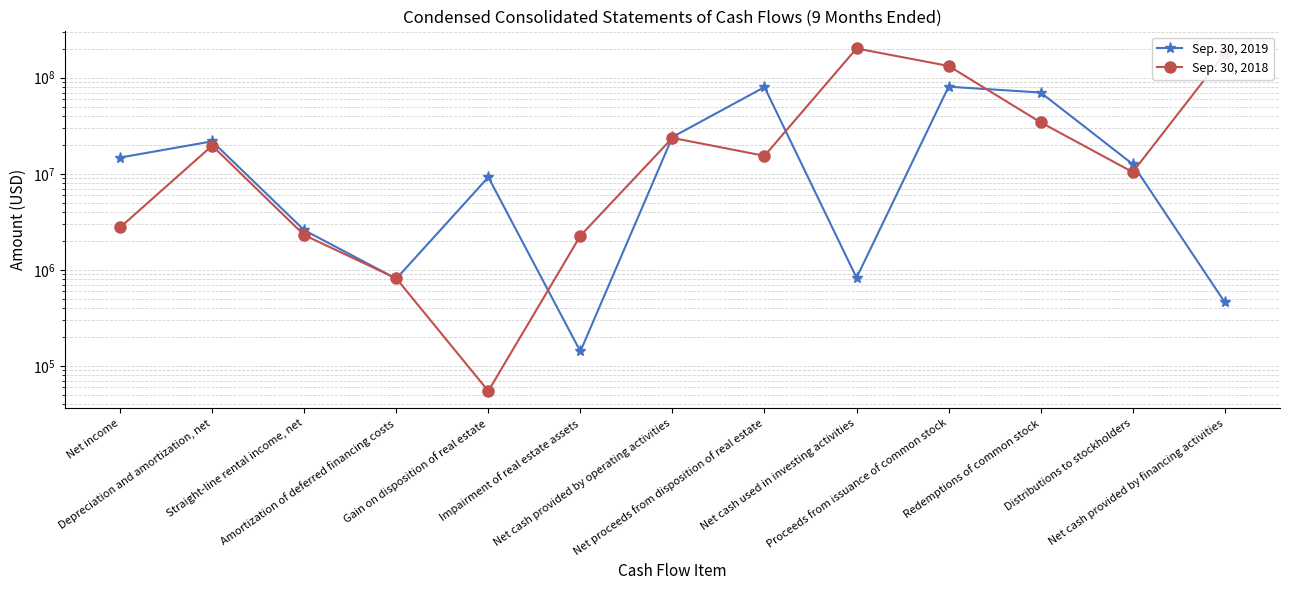

What is the label of the 12th point from the left?

Distributions to stockholders